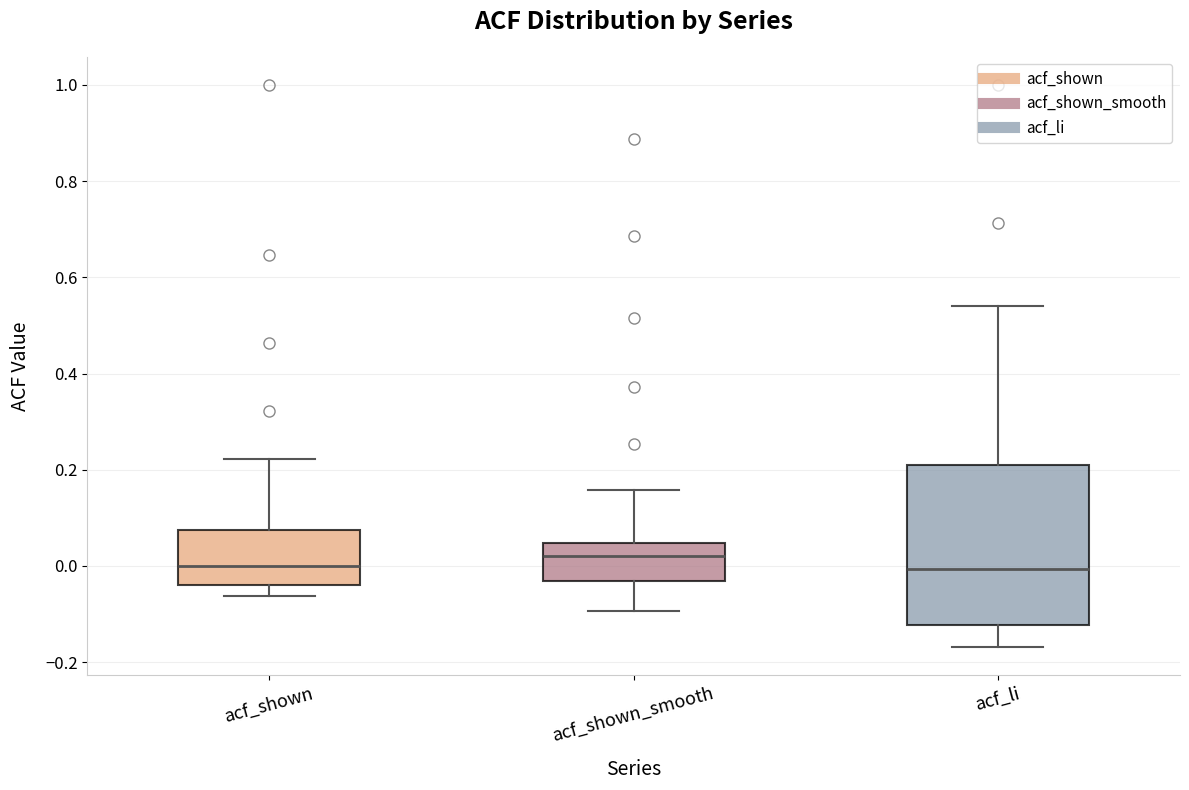

Which box is the tallest, from its lower edge to its upper edge?

acf_li